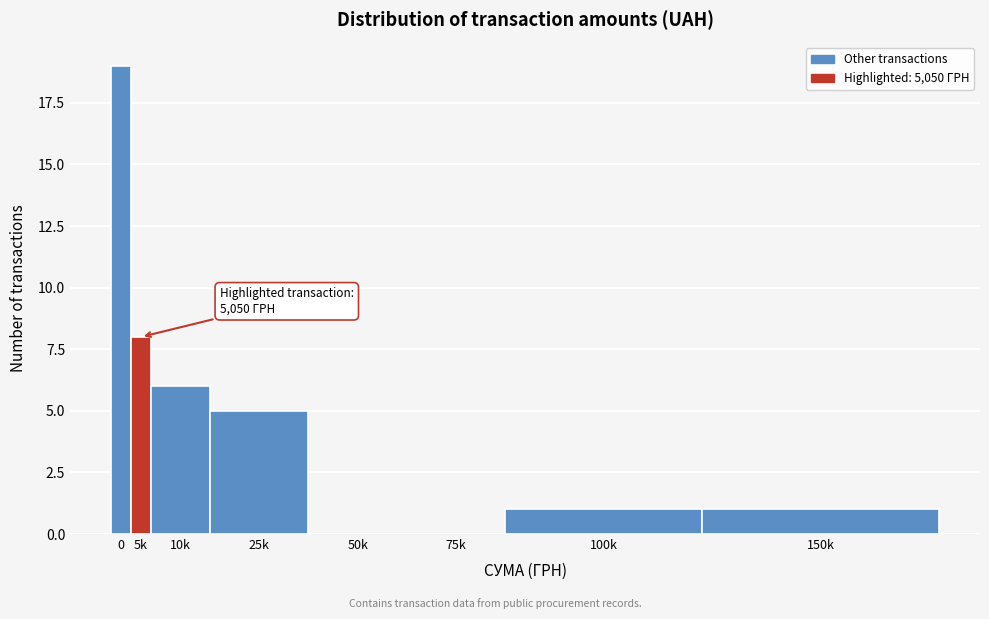

Reading left to right, extract all data points from this chart.

0=19	5k=8	10k=6	25k=5	50k=0	75k=0	100k=1	150k=1